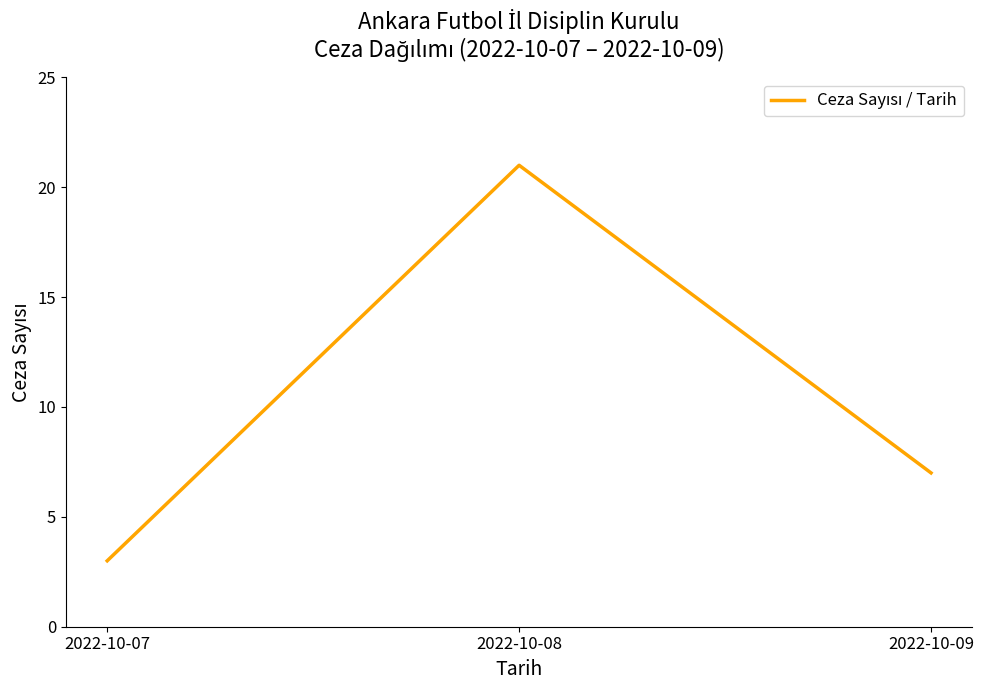

True or false: the data shows 2 at 2022-10-09.

False